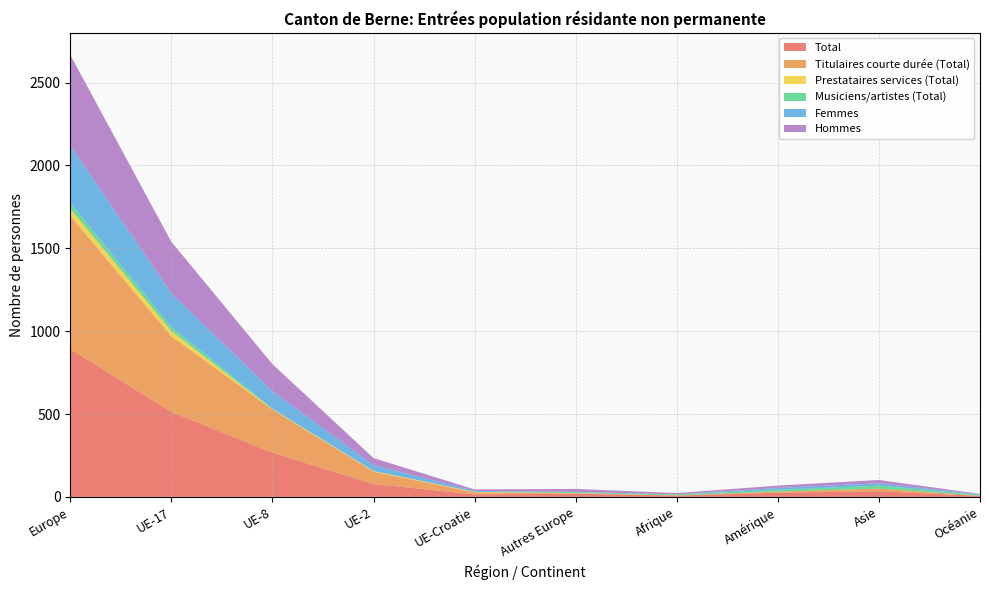

Reading left to right, what are all the values shown in this chart?

Total: Europe=892	UE-17=513	UE-8=267	UE-2=78	UE-Croatie=15	Autres Europe=19	Afrique=8	Amérique=25	Asie=34	Océanie=6
Titulaires courte durée (Total): Europe=805	UE-17=456	UE-8=260	UE-2=74	UE-Croatie=12	Autres Europe=3	Afrique=1	Amérique=7	Asie=16	Océanie=1
Prestataires services (Total): Europe=42	UE-17=32	UE-8=2	UE-2=4	UE-Croatie=3	Autres Europe=1	Afrique=0	Amérique=0	Asie=0	Océanie=0
Musiciens/artistes (Total): Europe=36	UE-17=25	UE-8=5	UE-2=0	UE-Croatie=0	Autres Europe=6	Afrique=6	Amérique=11	Asie=18	Océanie=5
Femmes: Europe=349	UE-17=202	UE-8=104	UE-2=36	UE-Croatie=6	Autres Europe=1	Afrique=0	Amérique=11	Asie=14	Océanie=3
Hommes: Europe=543	UE-17=311	UE-8=163	UE-2=42	UE-Croatie=9	Autres Europe=18	Afrique=8	Amérique=14	Asie=20	Océanie=3